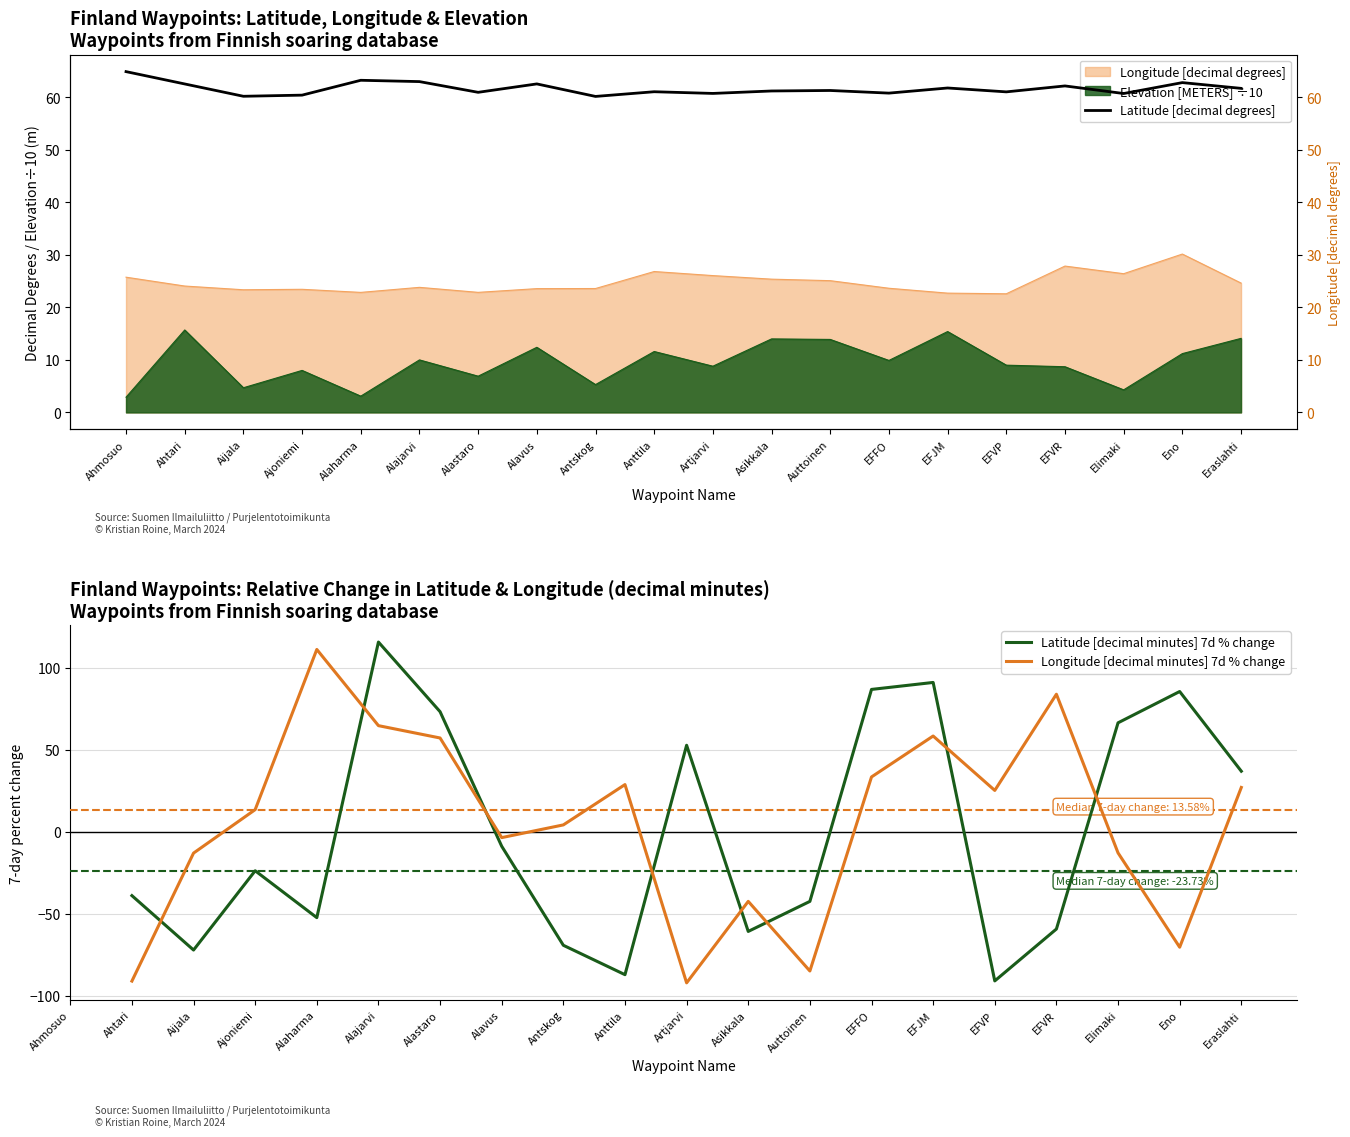

True or false: Latitude [decimal degrees] and Longitude [decimal minutes] 7d % change cross at least once.

True